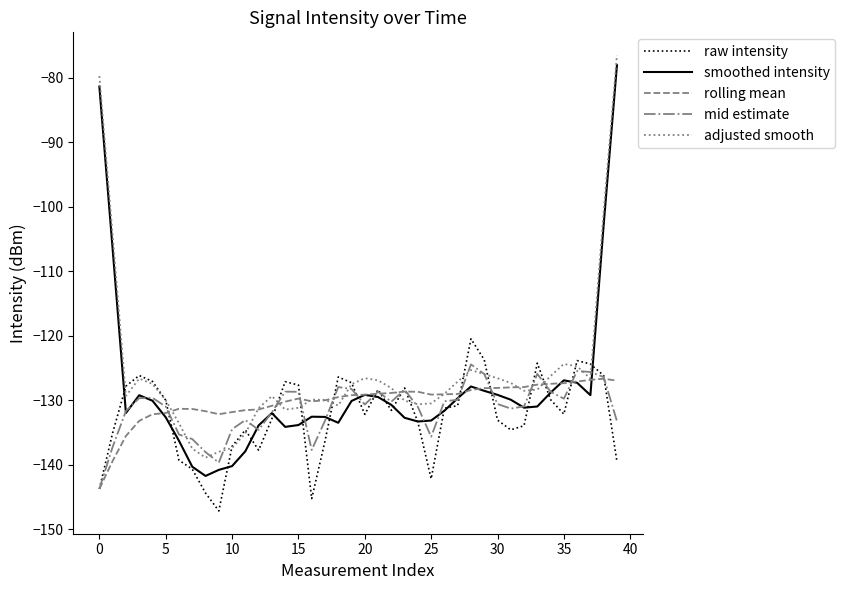

True or false: adjusted smooth and smoothed intensity intersect in this chart.

False